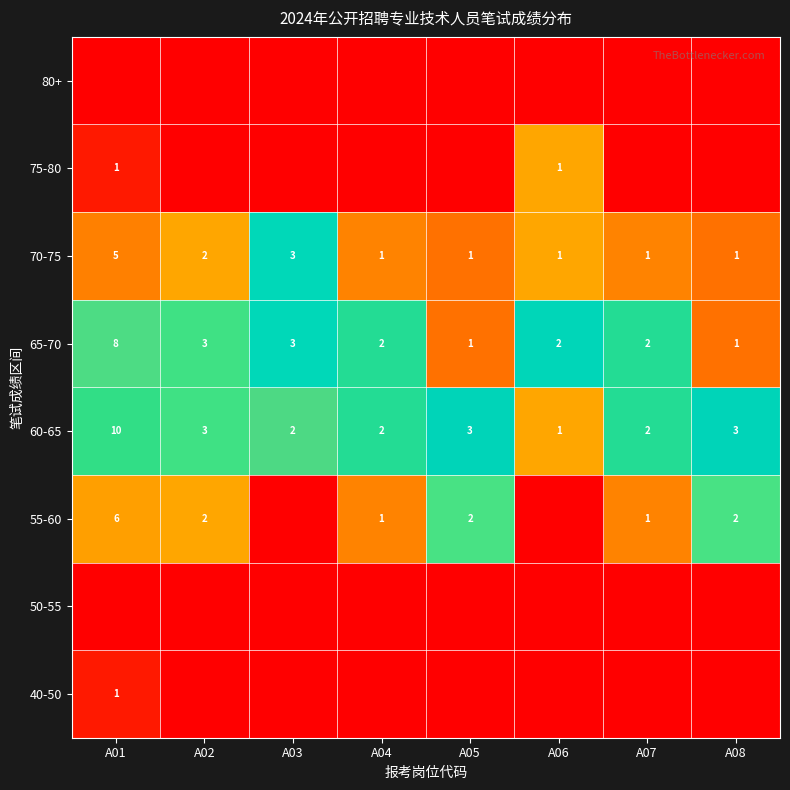

The value of 70-75 at A04 is 0. True or false?

False